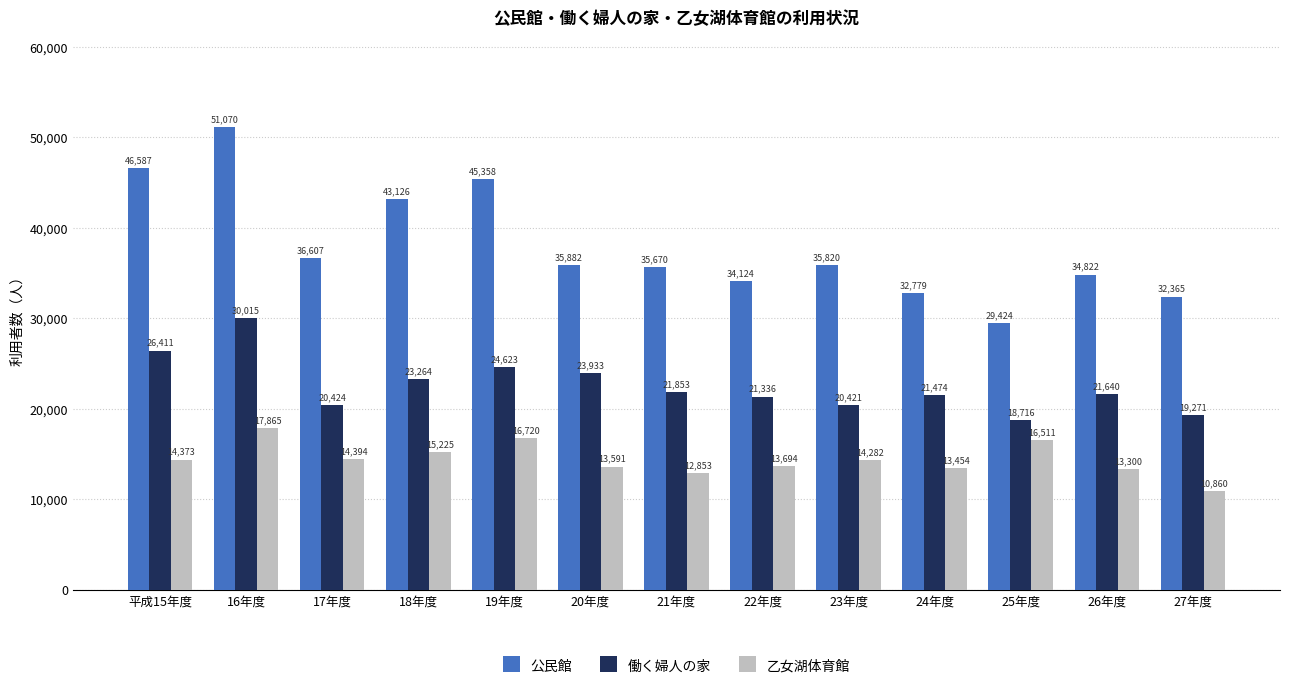

What is the approximate value of 乙女湖体育館 at 22年度?

13694